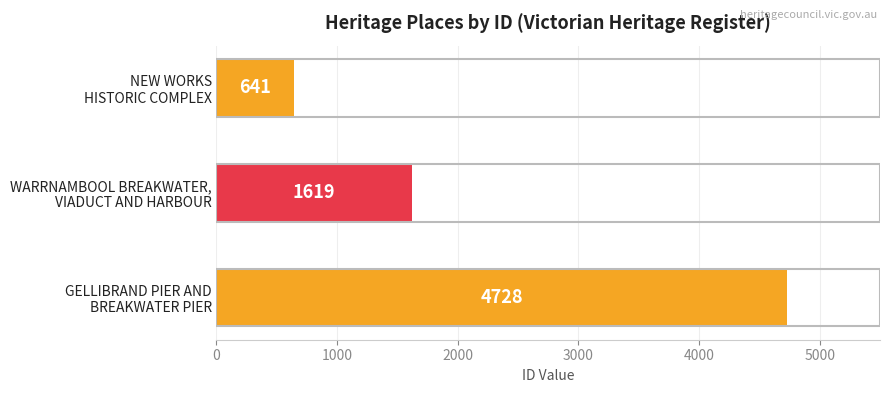

What is the sum of all values?

6988